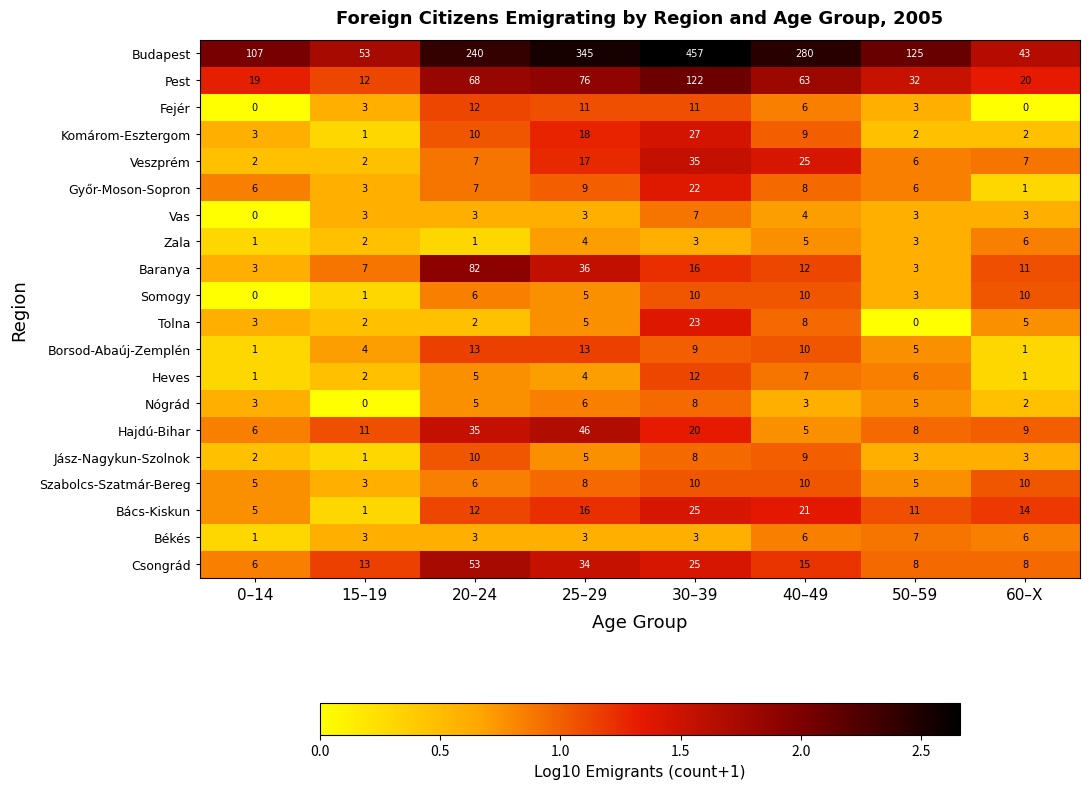

The value of Szabolcs-Szatmár-Bereg at 30–39 is 3. True or false?

False